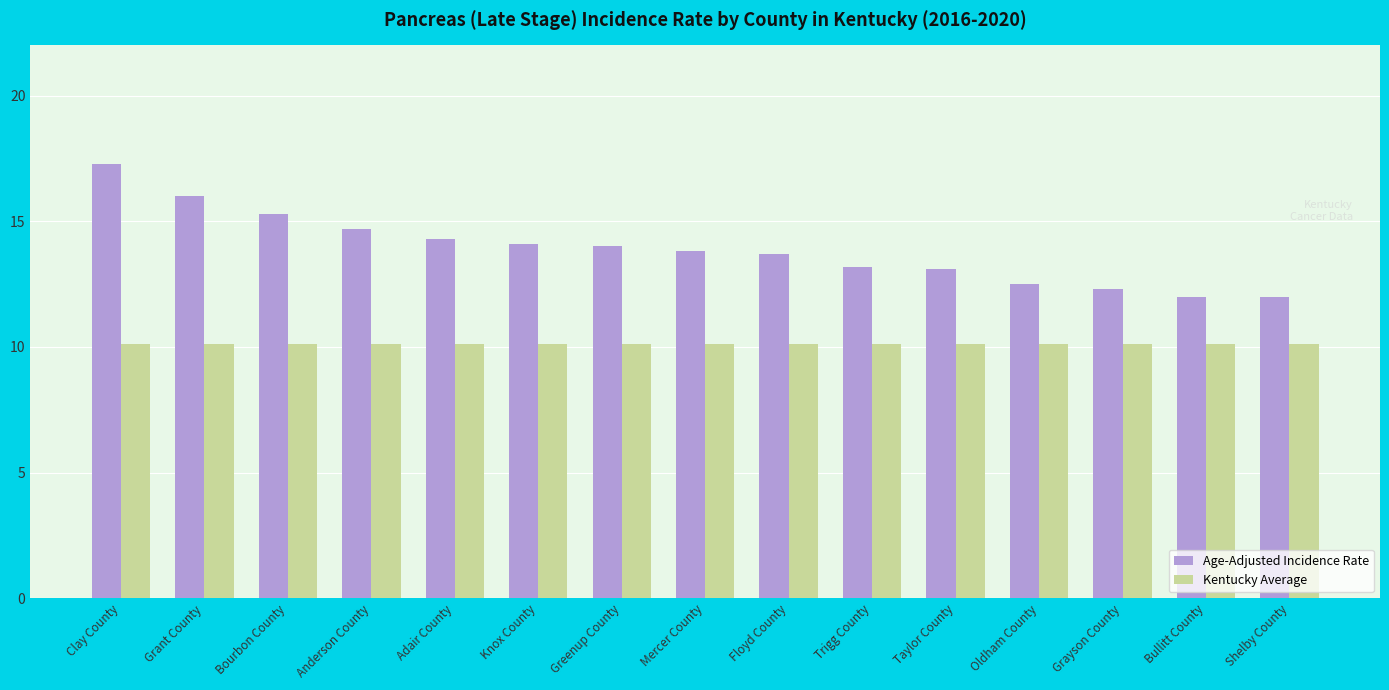

What is the difference between the Age-Adjusted Incidence Rate values at Bourbon County and Floyd County?

1.6